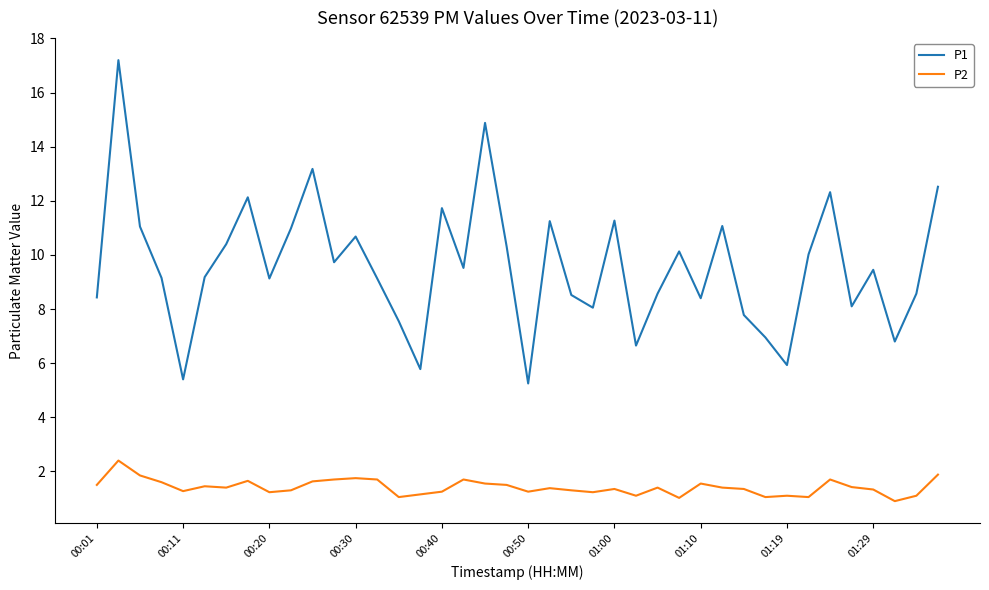

Which series has the widest spread of values?

P1